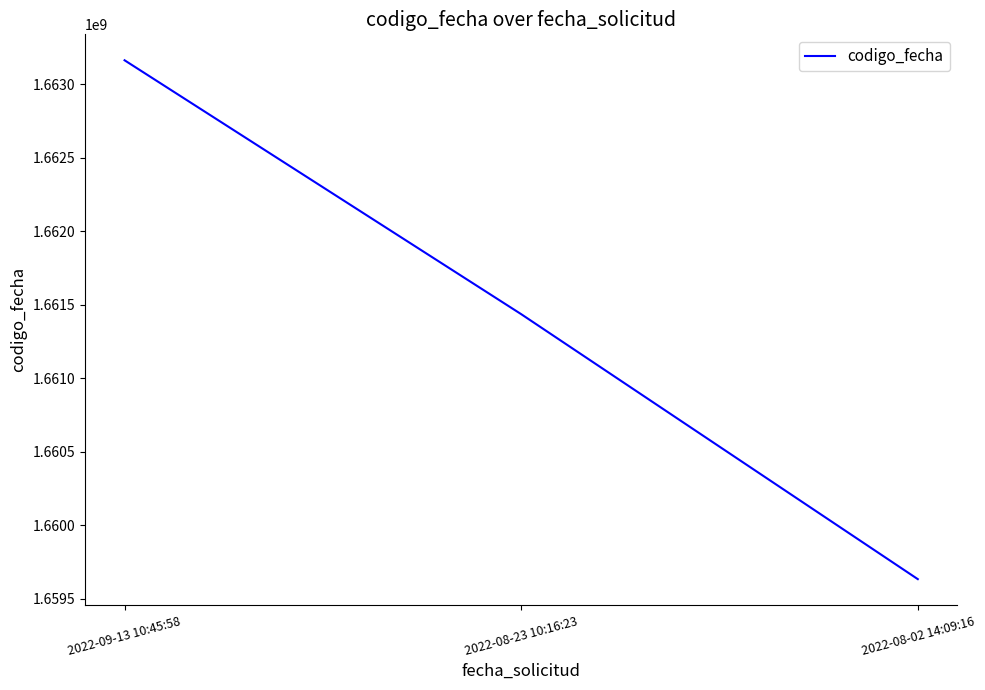

What is the difference between the values at 2022-08-02 14:09:16 and 2022-09-13 10:45:58?

3531188